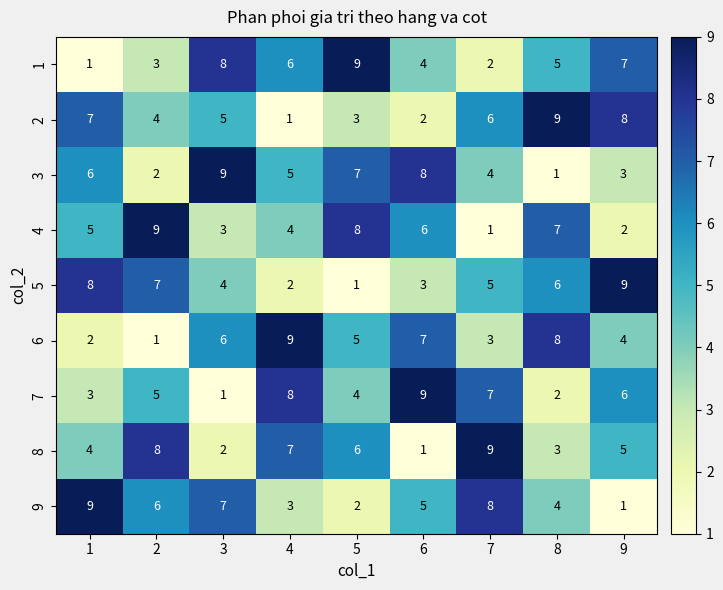

Between 1 and 7, which series saw the biggest shift?

8